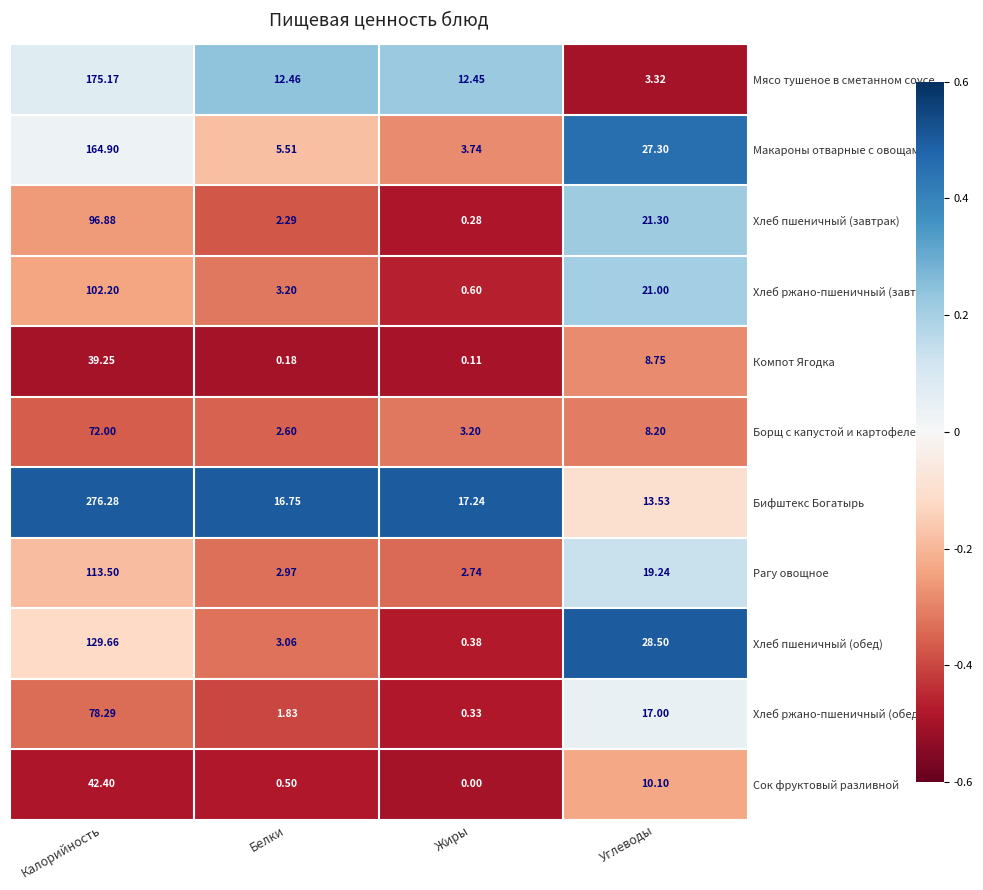

At which label does Мясо тушеное в сметанном соусе reach its minimum?

Углеводы